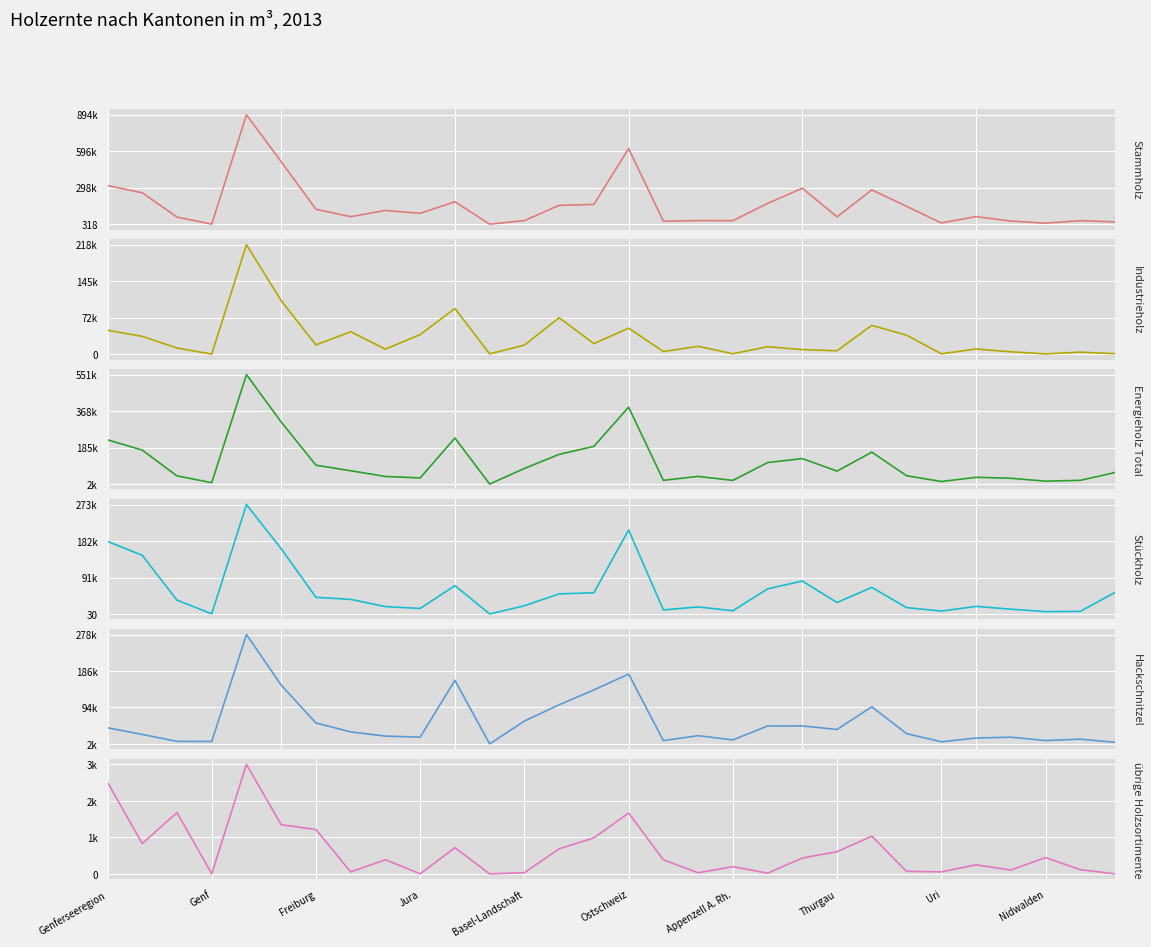

What is the label of the 5th point from the left?

20